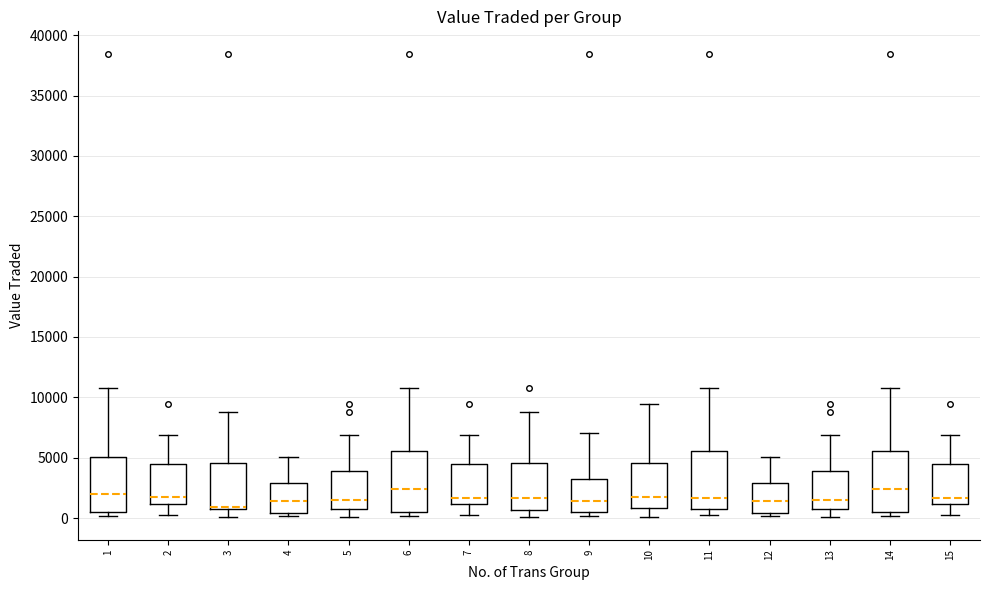

Which box has the lowest median line?

3